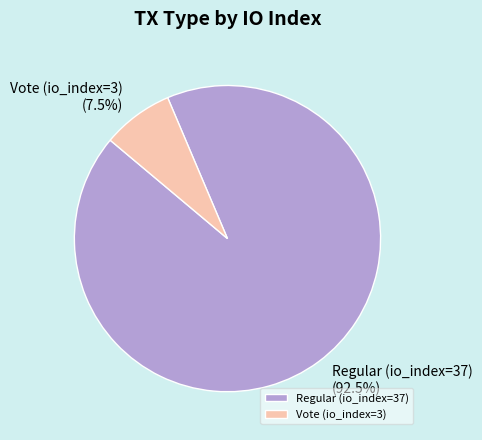

What is the total percentage of Regular (io_index=37) and Vote (io_index=3)?

100.0%